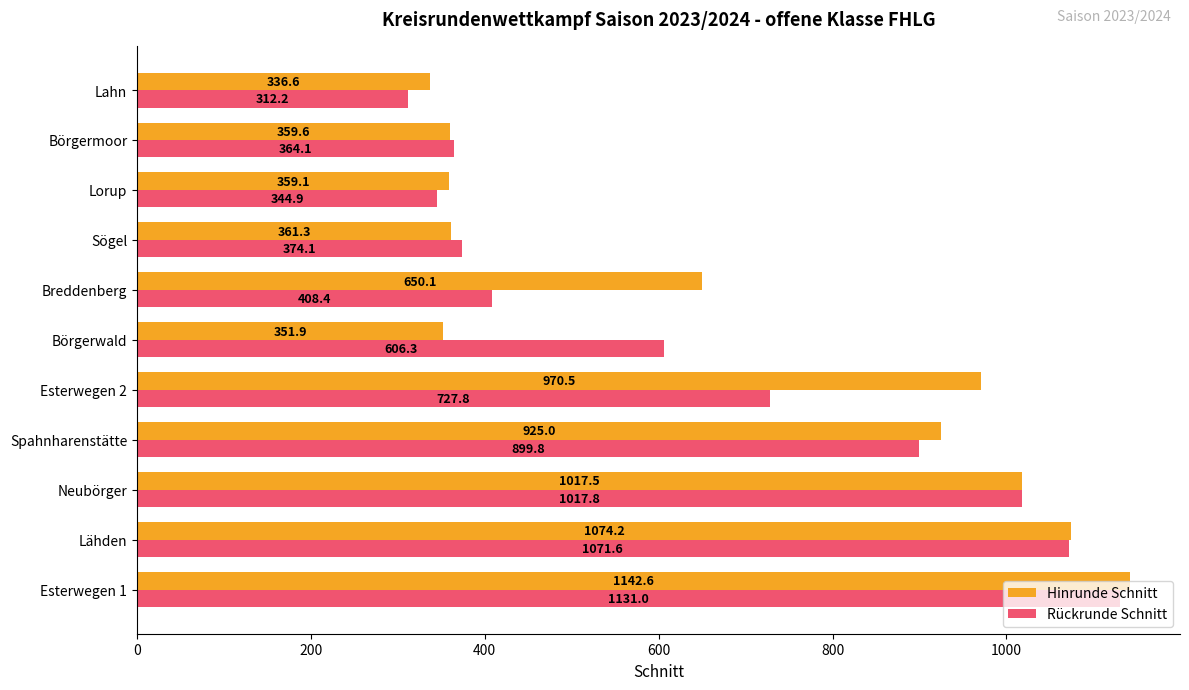

What is the difference between the maximum and minimum values in the Rückrunde Schnitt series?

818.8